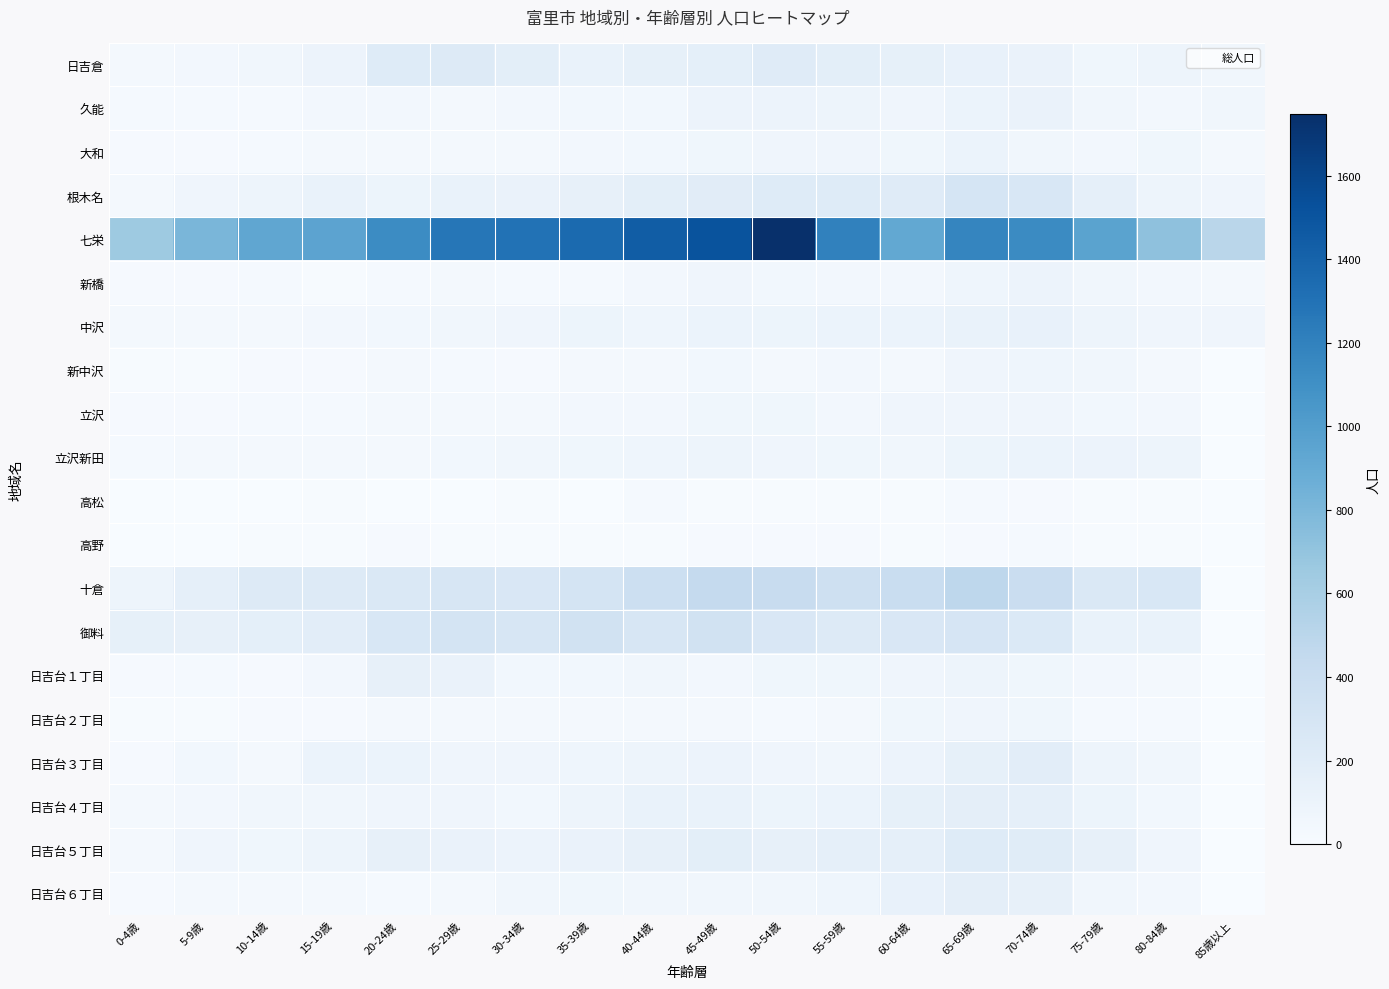

At 70-74歳, list the series in order from largest to smallest.

七栄, 十倉, 根木名, 御料, 日吉台５丁目, 日吉台３丁目, 日吉台４丁目, 日吉台６丁目, 中沢, 日吉倉, 久能, 立沢新田, 新橋, 新中沢, 立沢, 日吉台２丁目, 日吉台１丁目, 大和, 高野, 高松